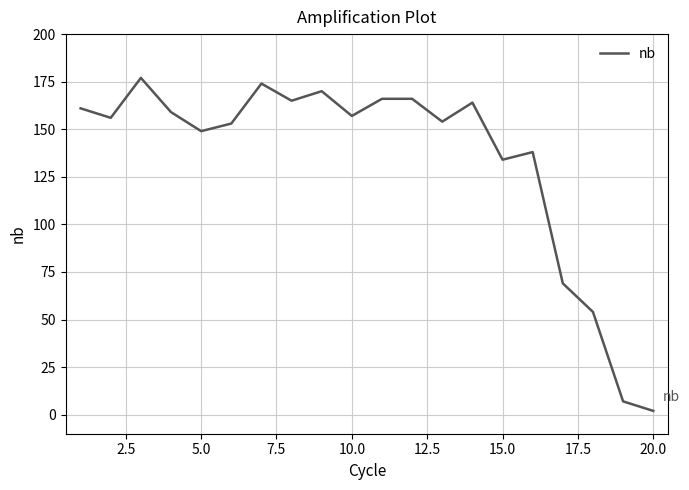

What is the greatest value displayed?

177